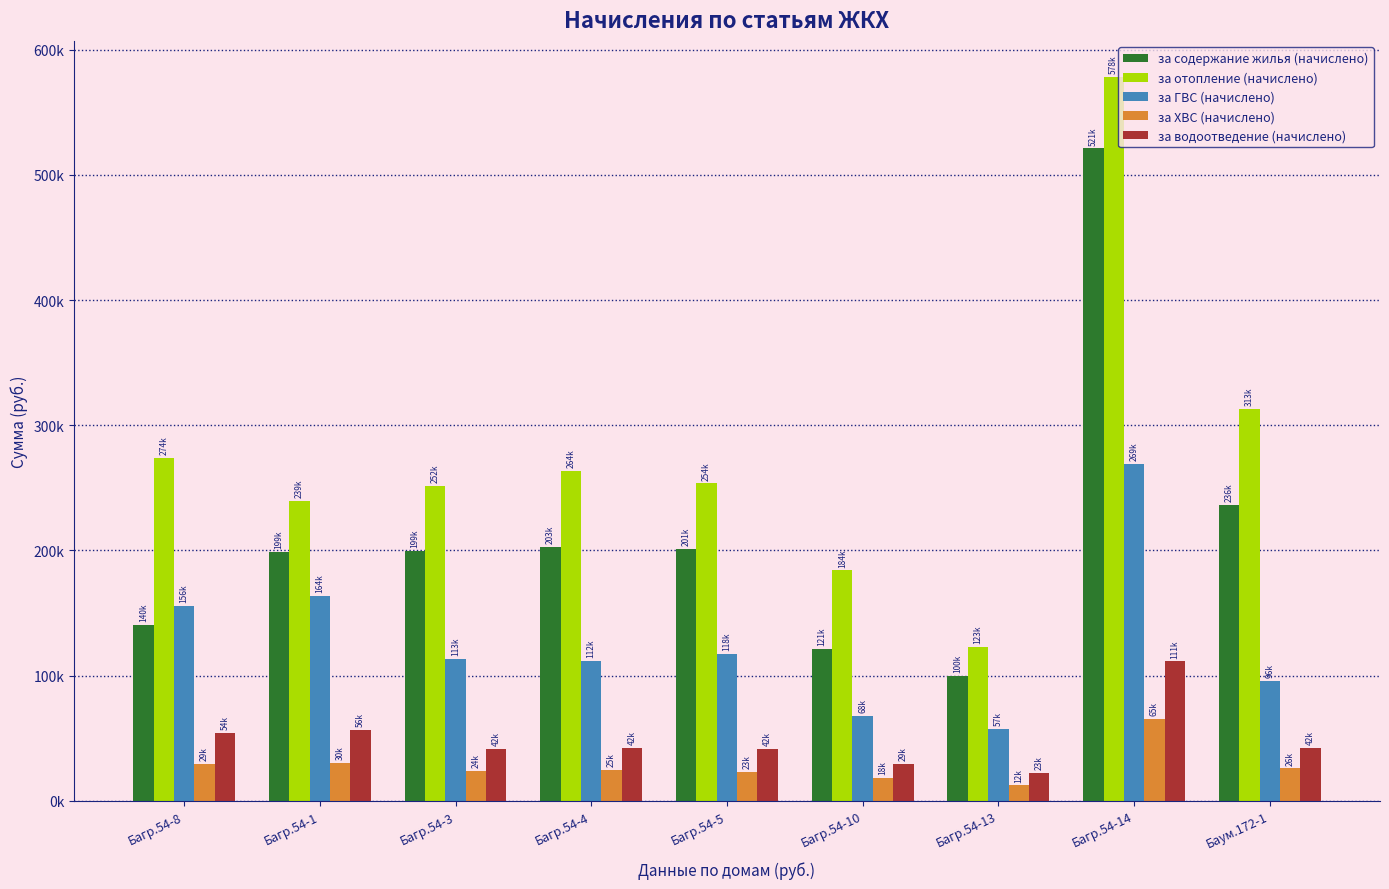

What is the difference between the highest and lowest values at Багр.54-8?

244662.9